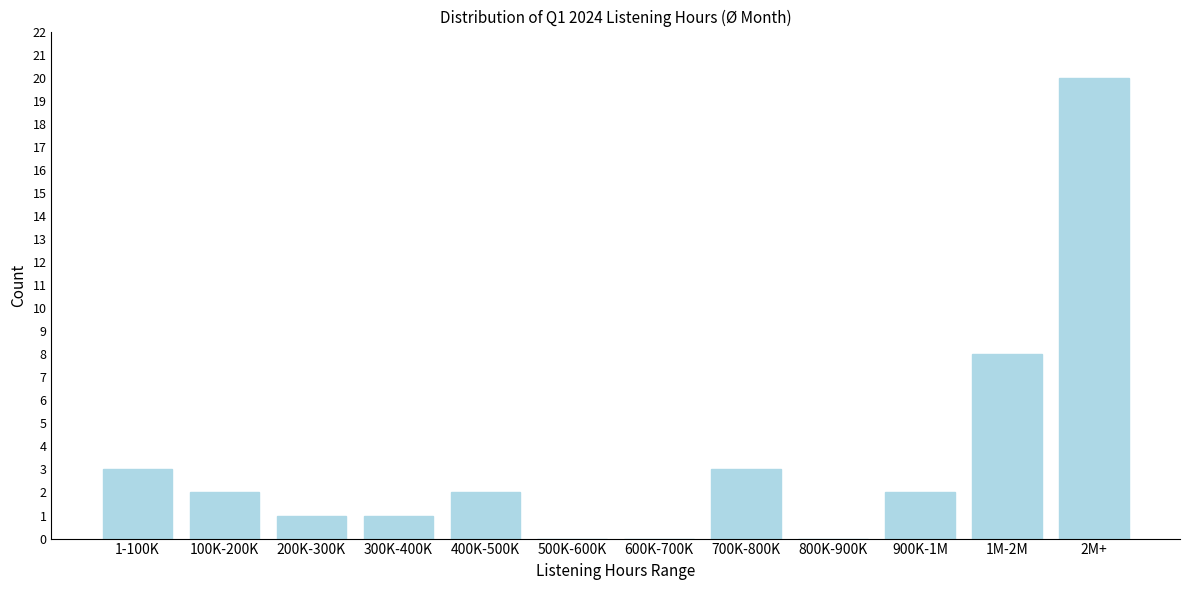

What is the greatest value displayed?

20